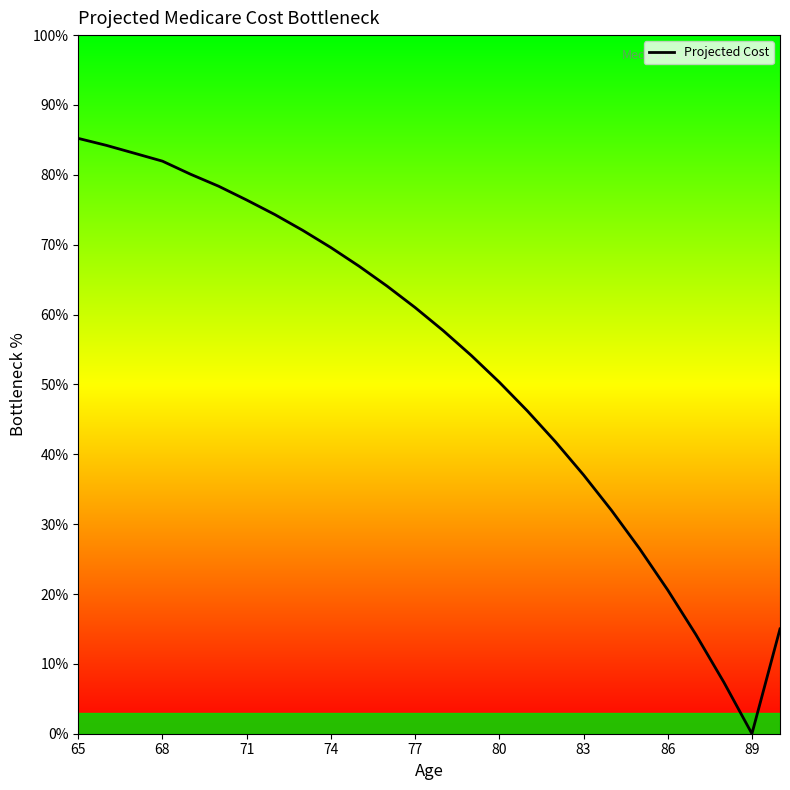

How many values are above zero?

25